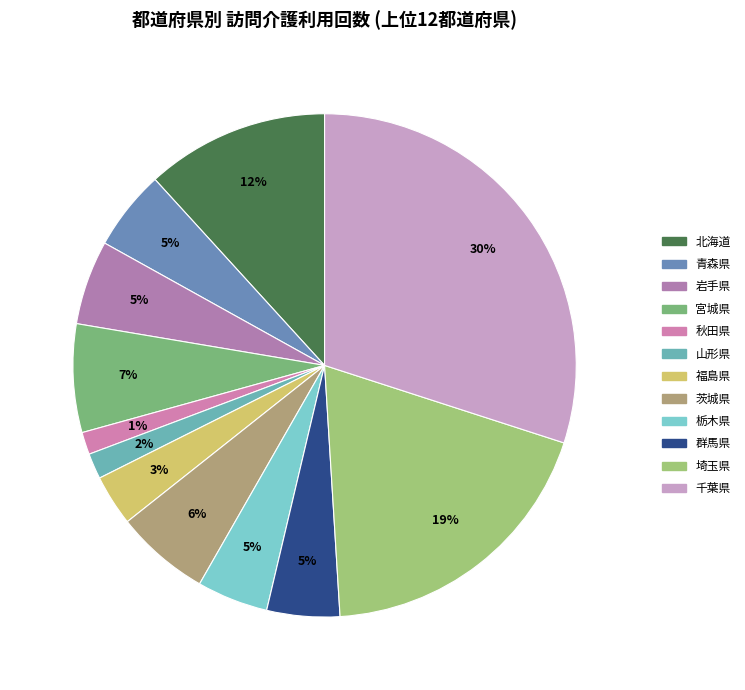

How many segments does this pie chart have?

12